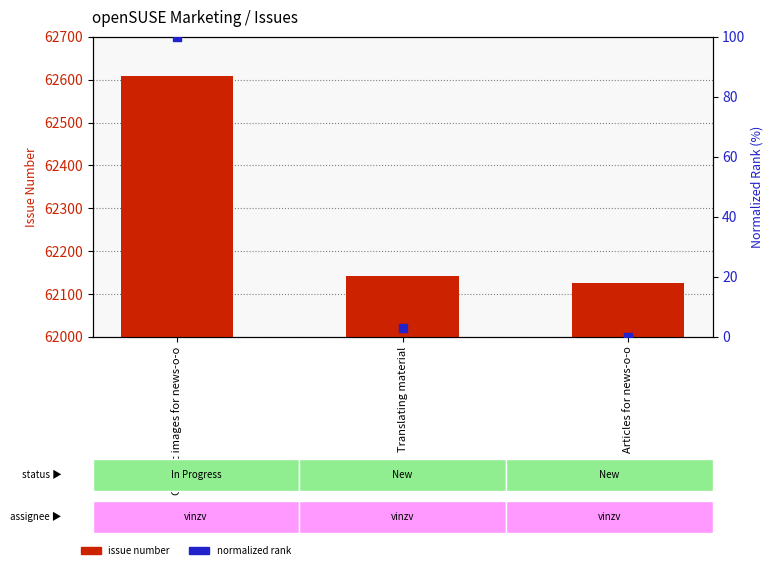

At how many categories does at least one series exceed 16546?

3